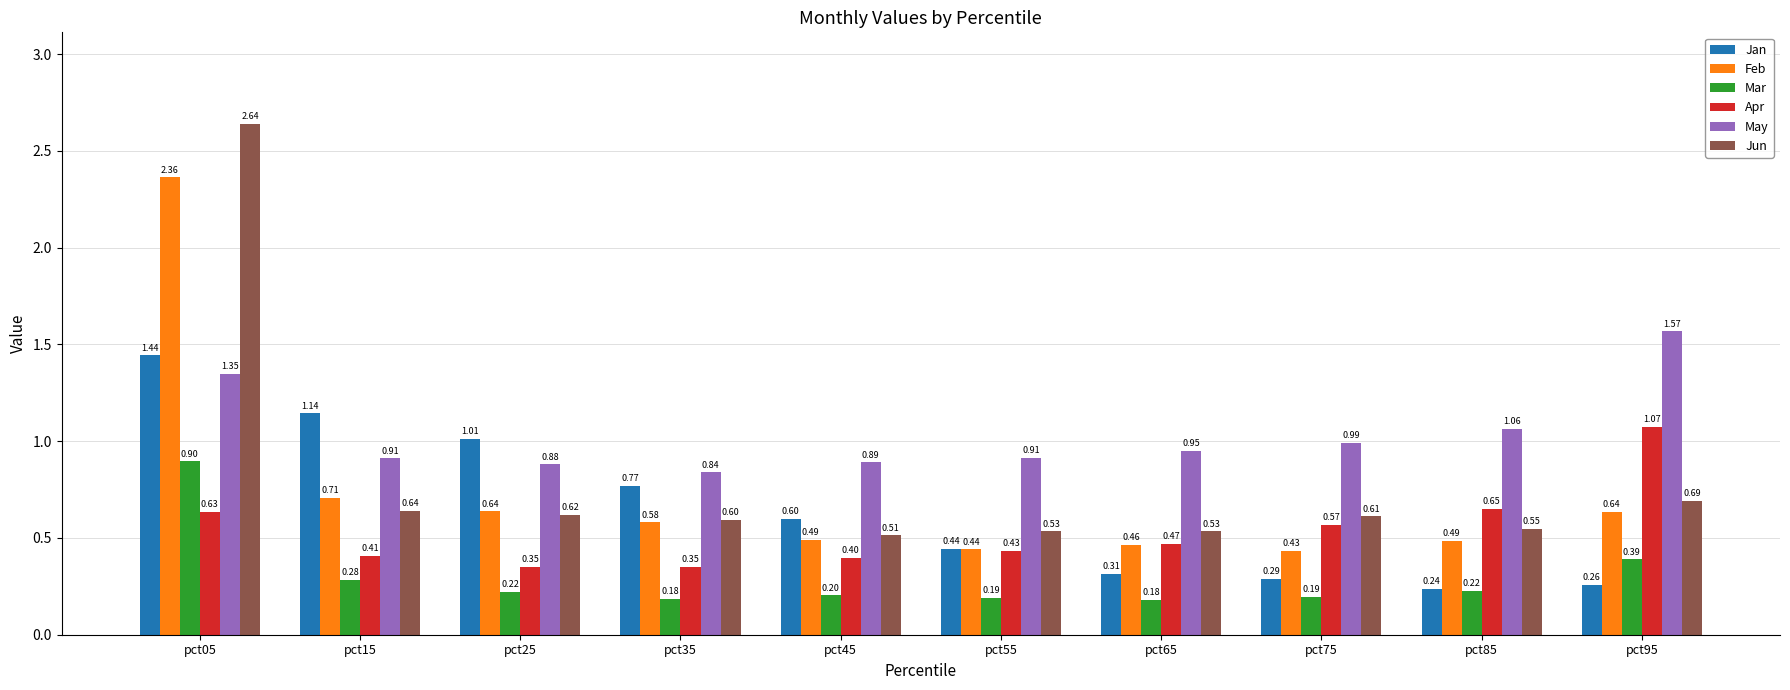

Which series changed the most between pct55 and pct95?

May